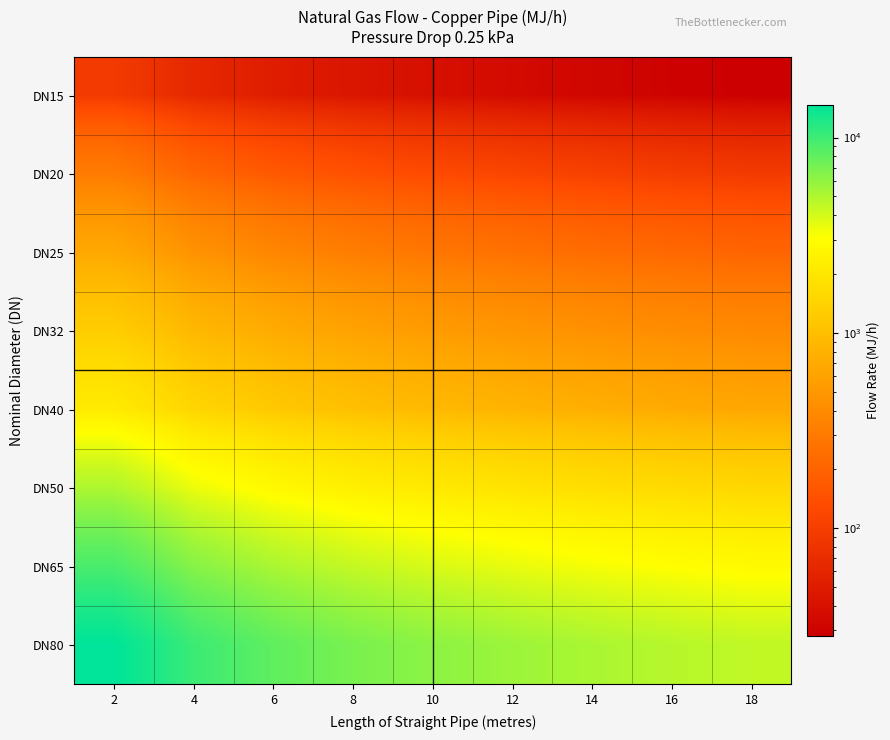

Which category has the lowest value across all series?

18